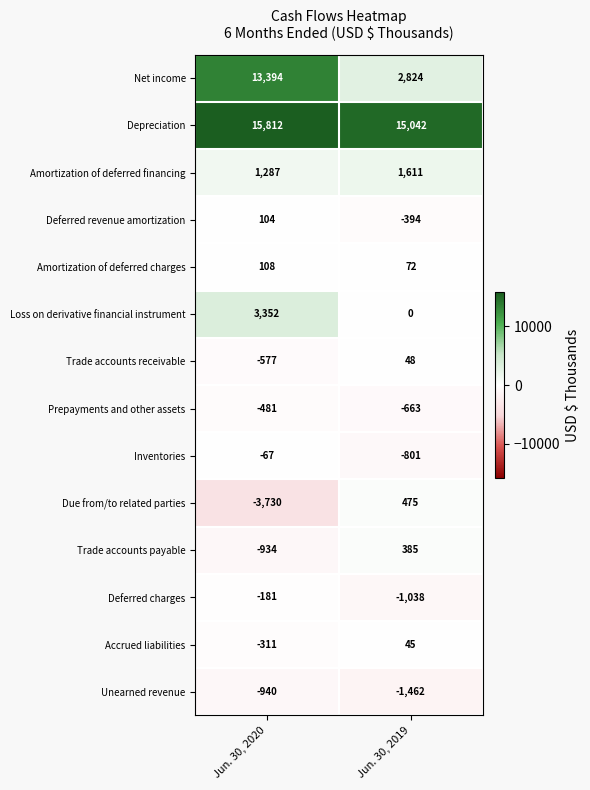

Reading right to left, extract all data points from this chart.

Net income: Jun. 30, 2019=2824	Jun. 30, 2020=13394
Depreciation: Jun. 30, 2019=15042	Jun. 30, 2020=15812
Amortization of deferred financing: Jun. 30, 2019=1611	Jun. 30, 2020=1287
Deferred revenue amortization: Jun. 30, 2019=-394	Jun. 30, 2020=104
Amortization of deferred charges: Jun. 30, 2019=72	Jun. 30, 2020=108
Loss on derivative financial instrument: Jun. 30, 2019=0	Jun. 30, 2020=3352
Trade accounts receivable: Jun. 30, 2019=48	Jun. 30, 2020=-577
Prepayments and other assets: Jun. 30, 2019=-663	Jun. 30, 2020=-481
Inventories: Jun. 30, 2019=-801	Jun. 30, 2020=-67
Due from/to related parties: Jun. 30, 2019=475	Jun. 30, 2020=-3730
Trade accounts payable: Jun. 30, 2019=385	Jun. 30, 2020=-934
Deferred charges: Jun. 30, 2019=-1038	Jun. 30, 2020=-181
Accrued liabilities: Jun. 30, 2019=45	Jun. 30, 2020=-311
Unearned revenue: Jun. 30, 2019=-1462	Jun. 30, 2020=-940